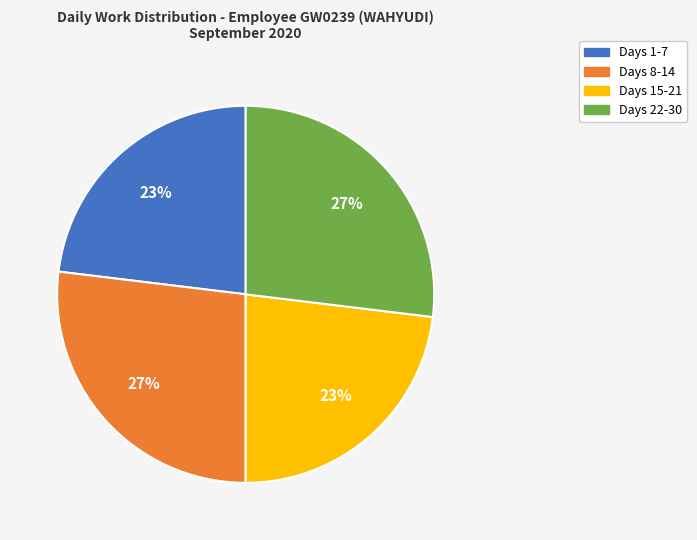

To the nearest percent, what is the average slice percentage?

25%